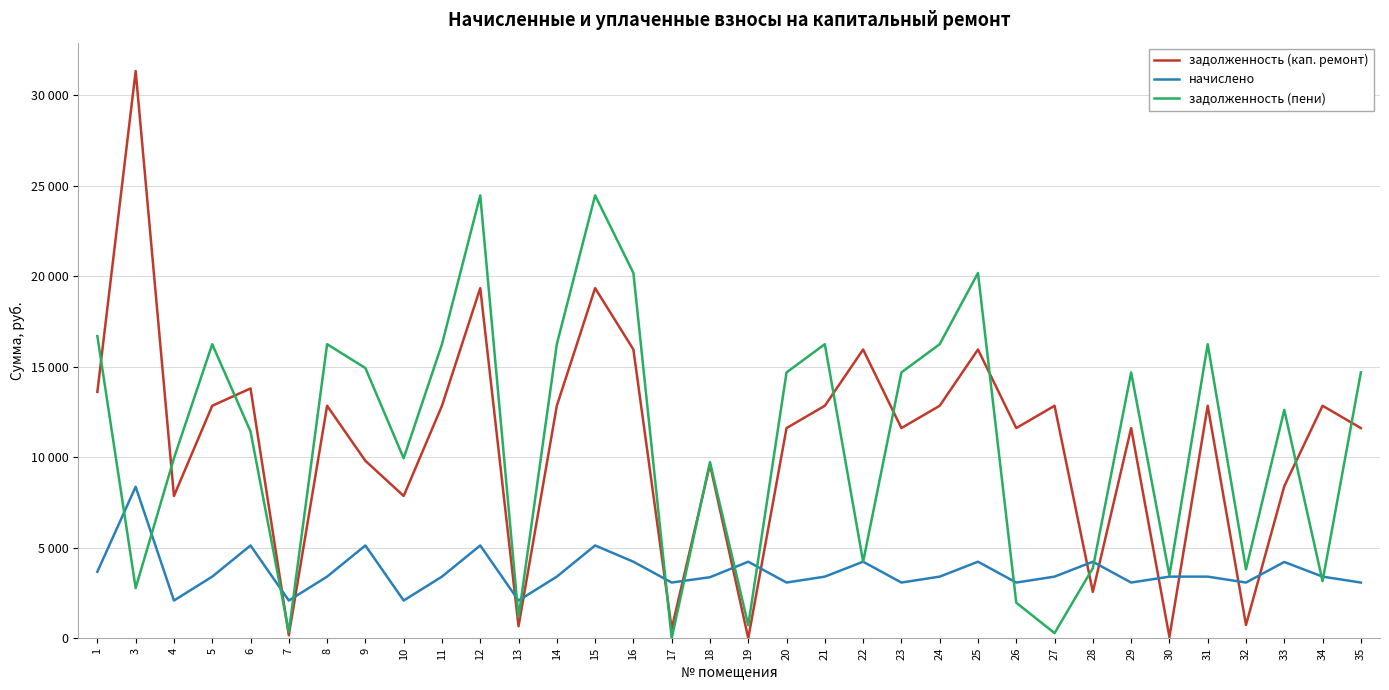

Is this an area chart (filled region under the line)?

No